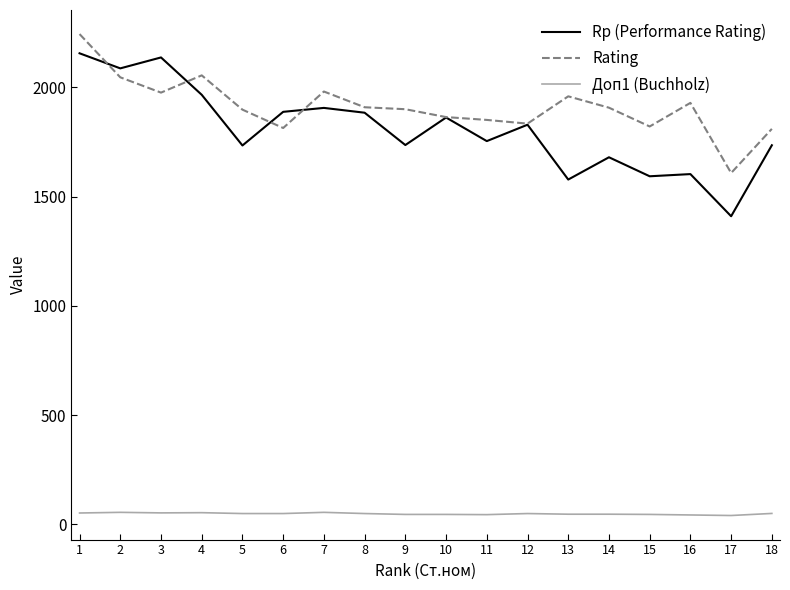

Is the value of Rp (Performance Rating) at 14 greater than the value of Доп1 (Buchholz) at 6?

Yes